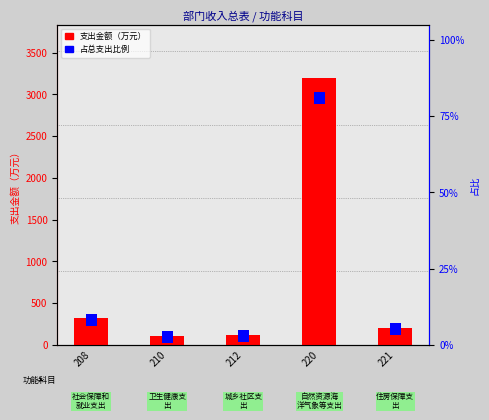

Rank the categories by value from lowest to highest.

210, 212, 221, 208, 220